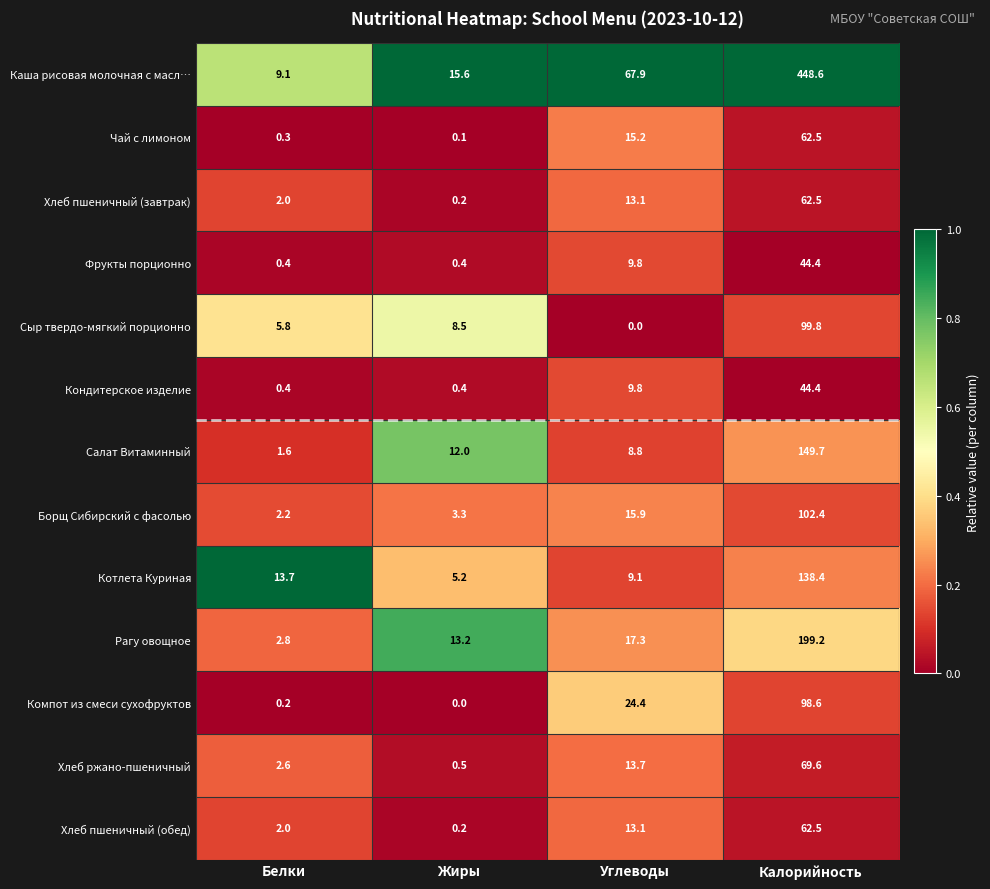

What is the difference between the maximum and minimum values in the Котлета Куриная series?

133.2